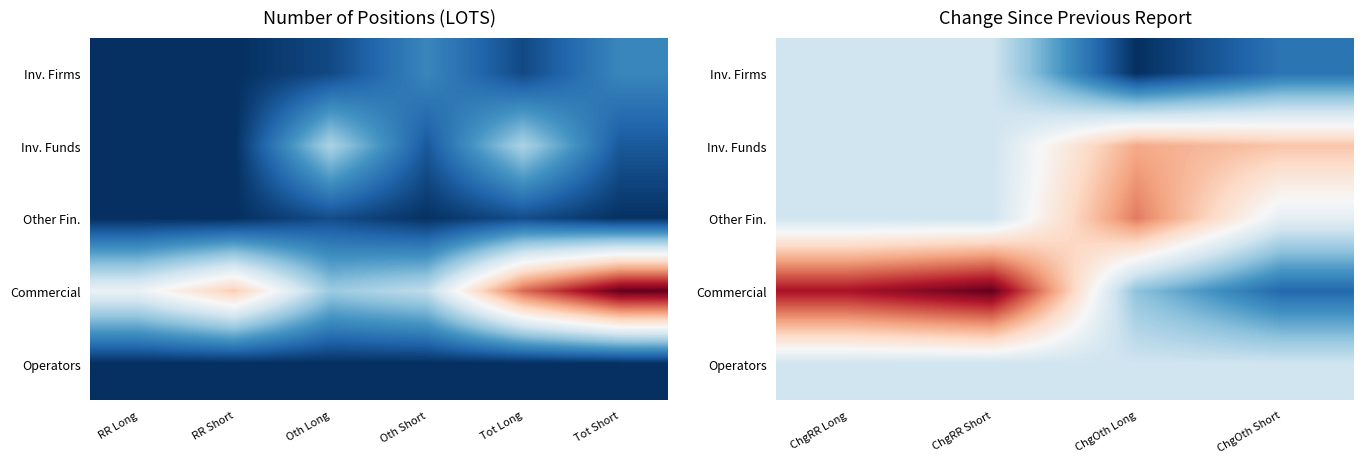

What is the sum of the Other Fin. values at ChgOth Long and ChgRR Short?

571.7